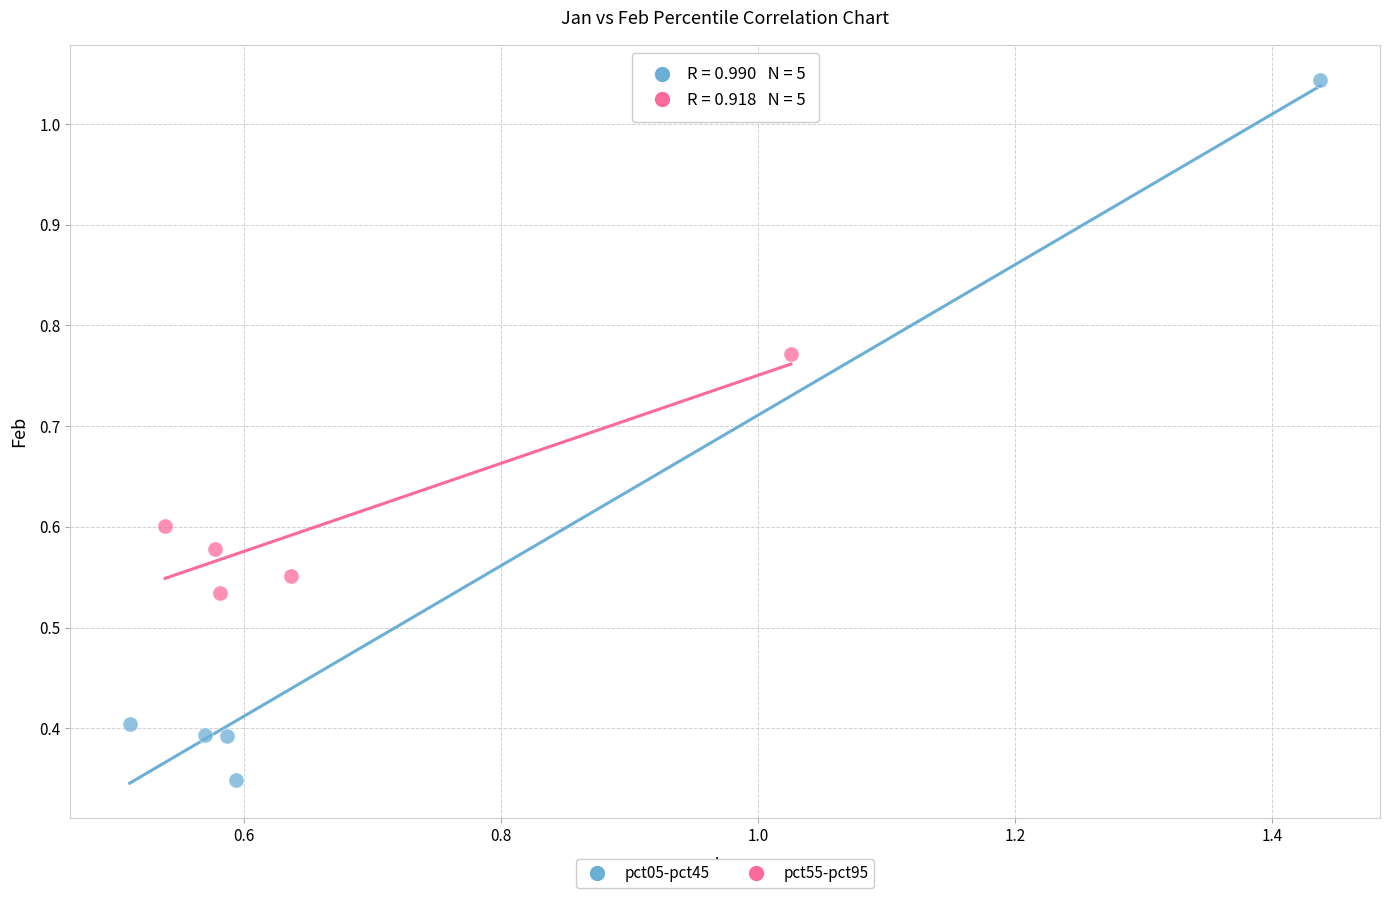

Which series reaches the maximum Y coordinate?

pct05-pct45